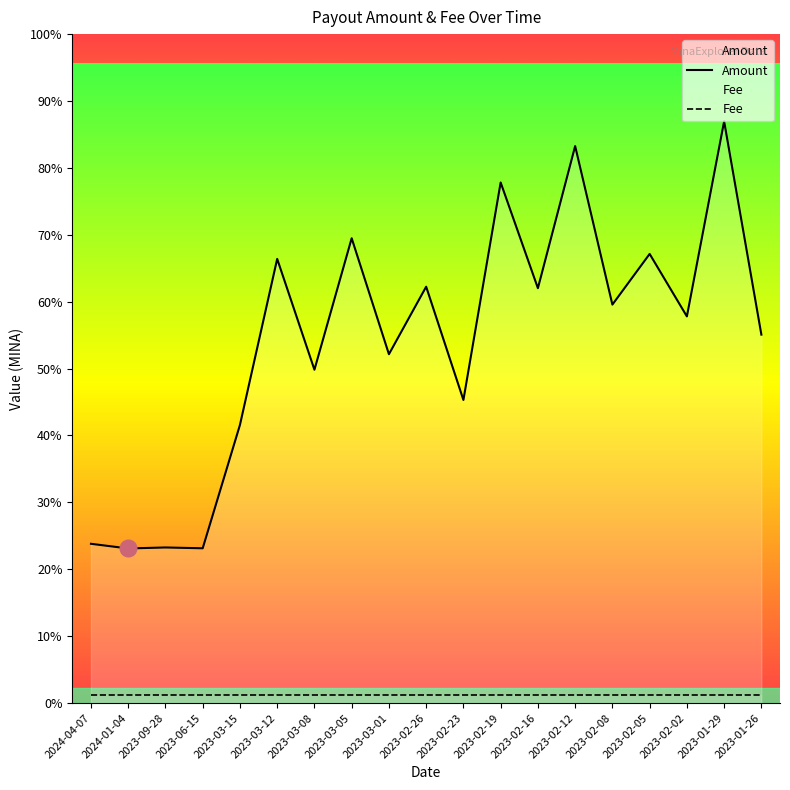

The value at 2023-02-02 is 0.3. True or false?

True